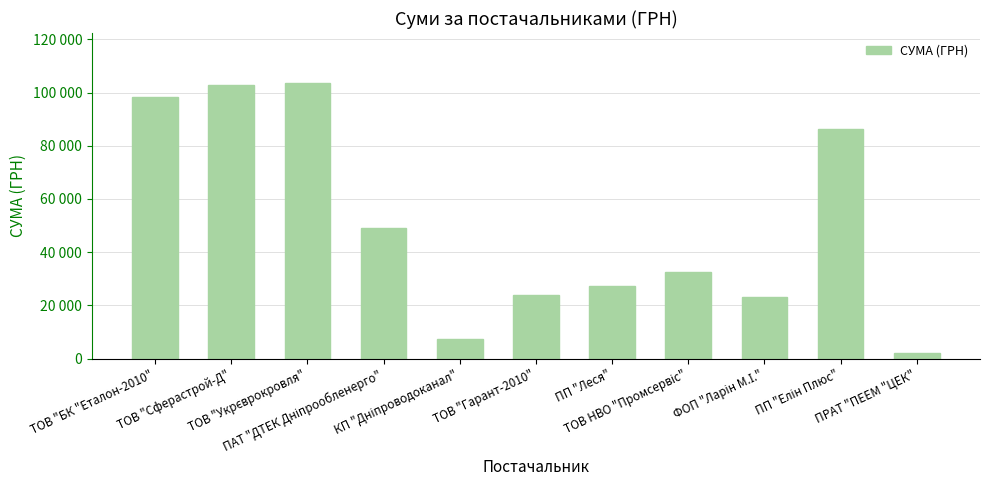

Does the chart contain any negative values?

No